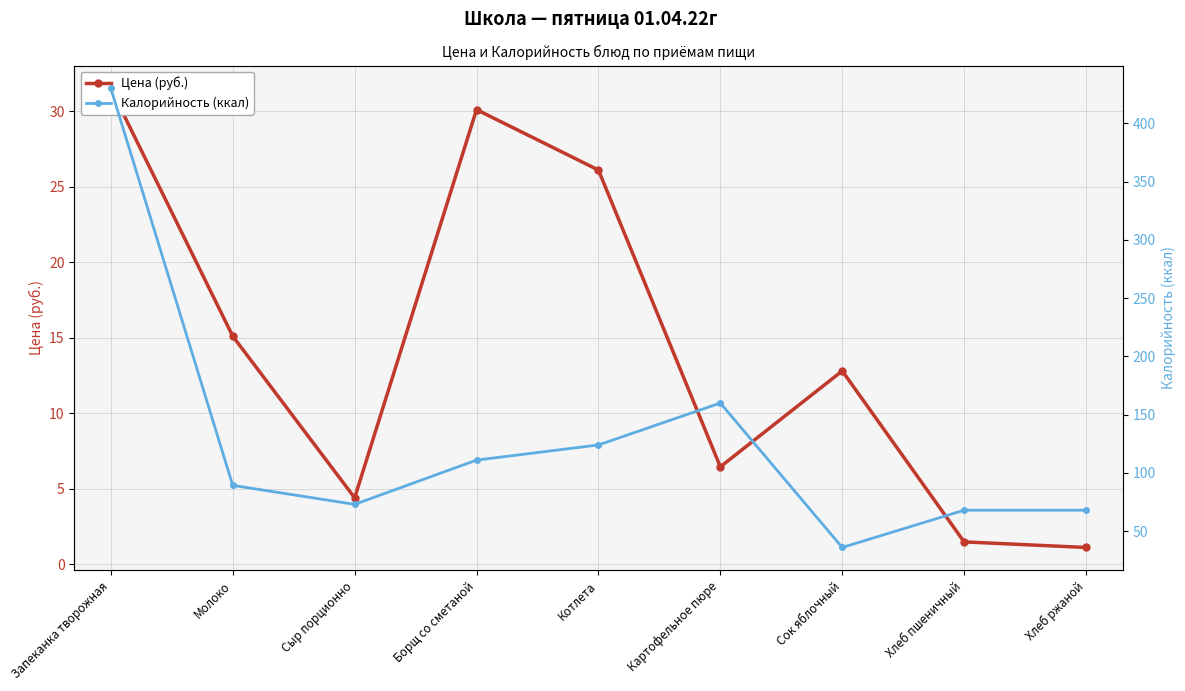

Reading left to right, list all the values displayed in this chart.

Цена (руб.): Запеканка творожная=31.5	Молоко=15.1	Сыр порционно=4.4	Борщ со сметаной=30.1	Котлета=26.1	Картофельное пюре=6.5	Сок яблочный=12.8	Хлеб пшеничный=1.5	Хлеб ржаной=1.1
Калорийность (ккал): Запеканка творожная=430.0	Молоко=89.3	Сыр порционно=73.0	Борщ со сметаной=111.0	Котлета=124.0	Картофельное пюре=160.0	Сок яблочный=36.0	Хлеб пшеничный=68.0	Хлеб ржаной=68.0